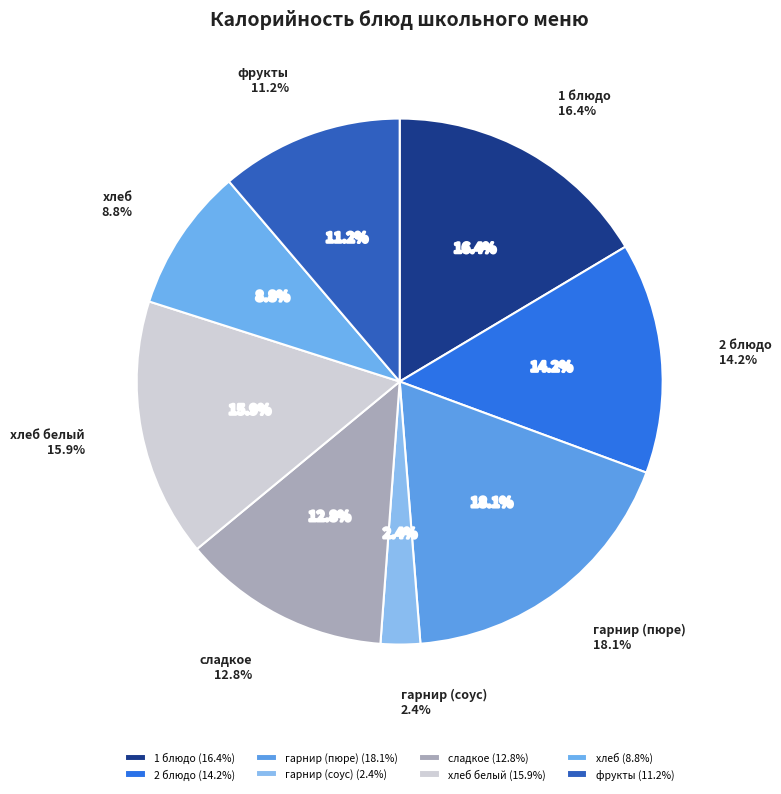

Between 1 блюдо and хлеб, which is larger?

1 блюдо